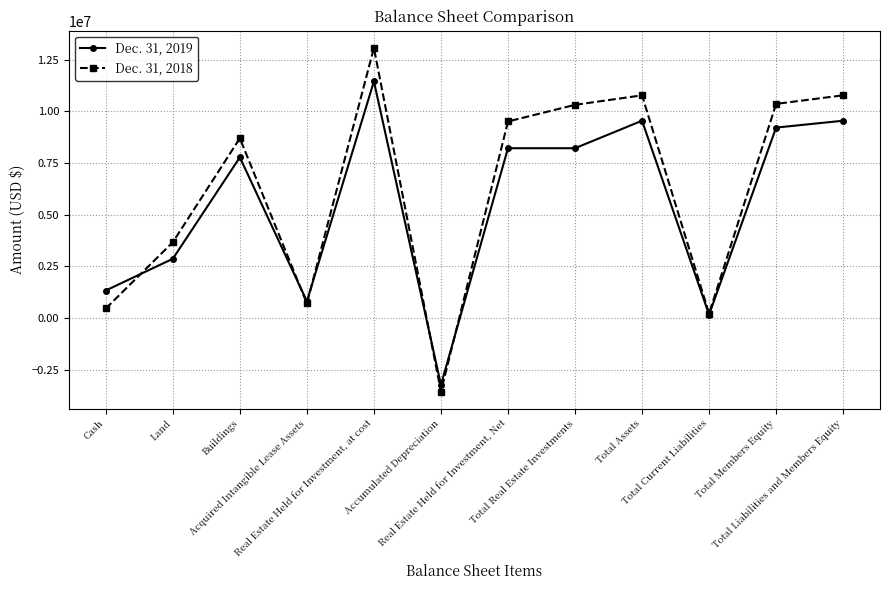

What is the label of the 12th point from the right?

Cash